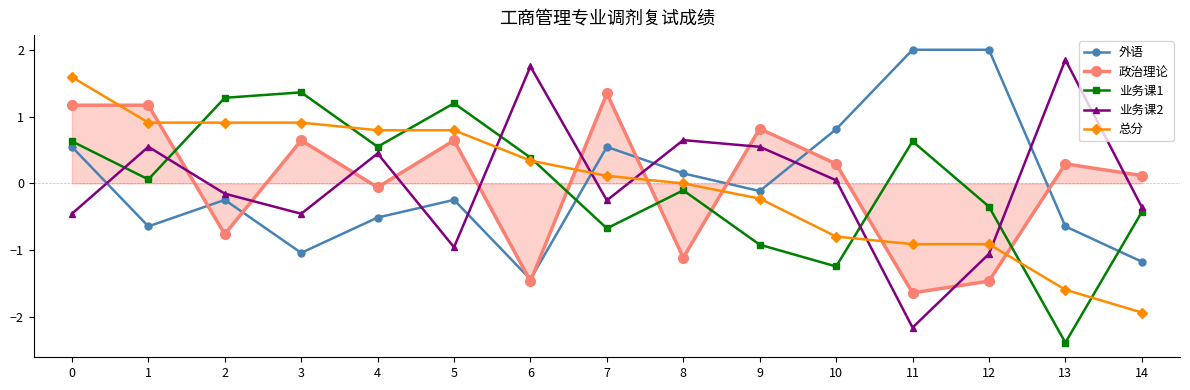

What is the minimum value for 业务课2?

-2.2